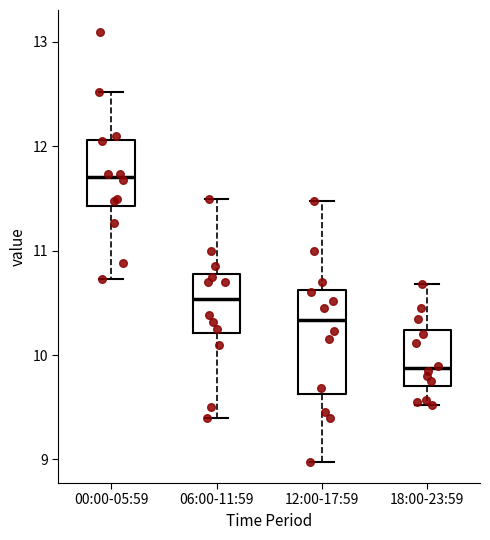

Reading left to right, read every box against the y-axis: the position of its median line, the range the box covers, and the ends of its whiskers. The values are not printed on the chart, so give them approximately, as read against the axis.

00:00-05:59: median 11.7, box 11.4 to 12.1, whiskers 10.7 to 12.5
06:00-11:59: median 10.5, box 10.2 to 10.8, whiskers 9.4 to 11.5
12:00-17:59: median 10.3, box 9.6 to 10.6, whiskers 9.0 to 11.5
18:00-23:59: median 9.9, box 9.7 to 10.2, whiskers 9.5 to 10.7